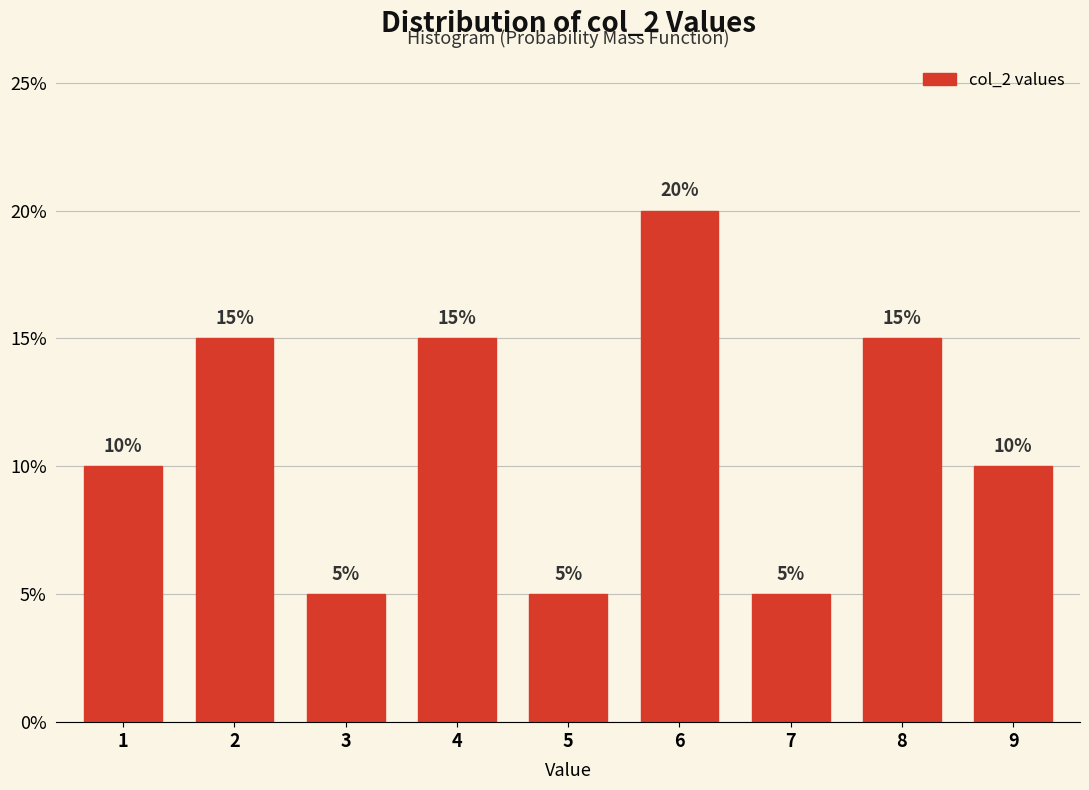

Reading left to right, transcribe all the data shown in this chart.

1=10	2=15	3=5	4=15	5=5	6=20	7=5	8=15	9=10